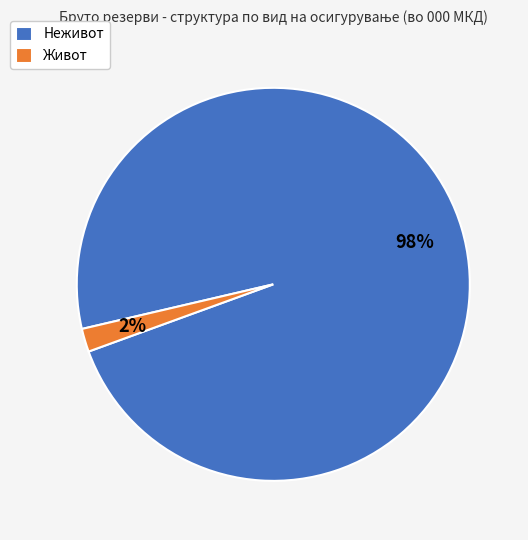

To the nearest percent, what is the difference between the Неживот and Живот slice percentages?

96%